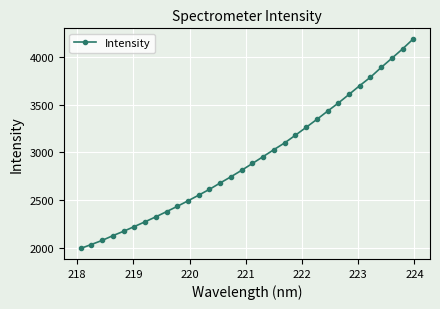

What is the difference between the second highest and minimum values?

2092.3